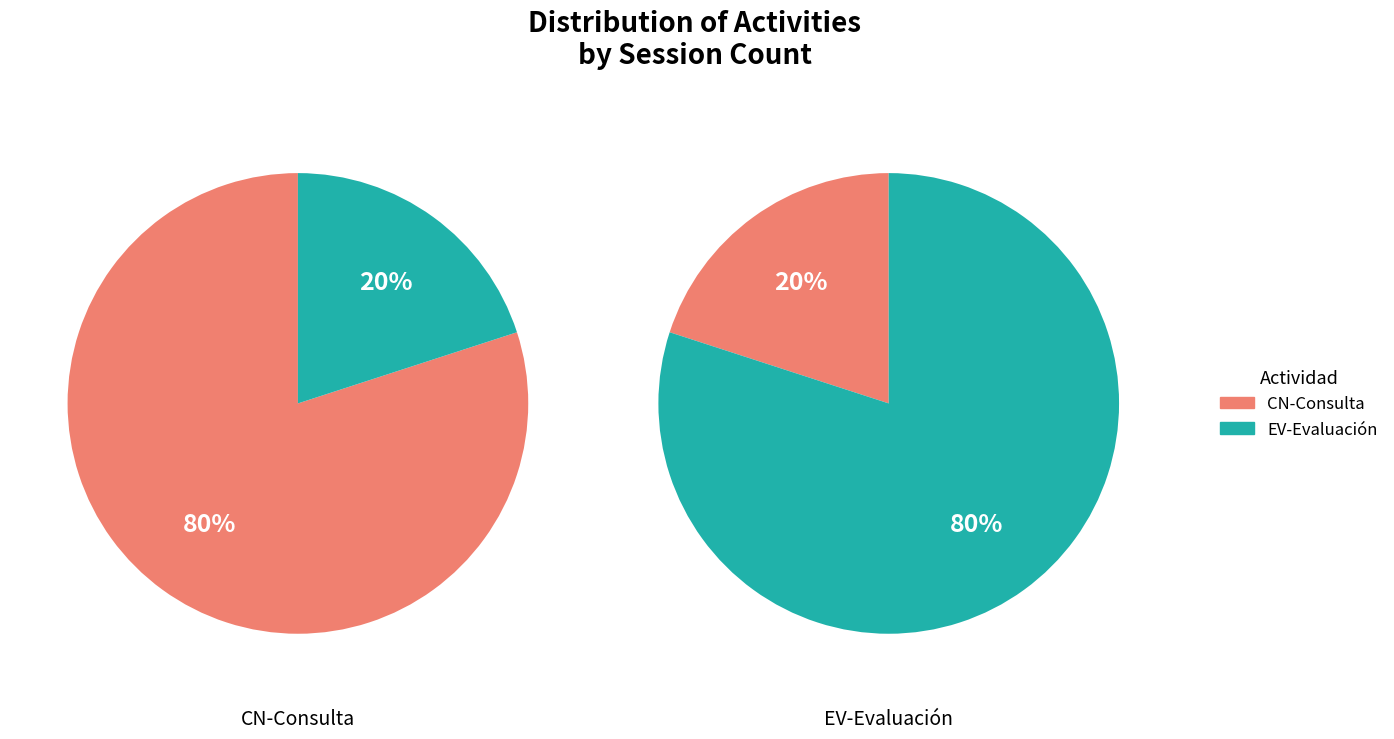

Which has a higher value, CN-Consulta or EV-Evaluación?

CN-Consulta